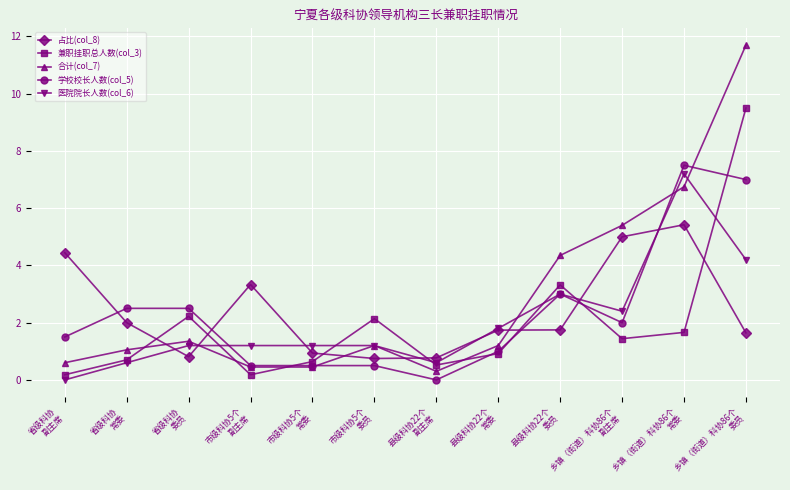

In 兼职挂职总人数(col_3), how many points are lower than both neighbors (excluding endpoints)?

3